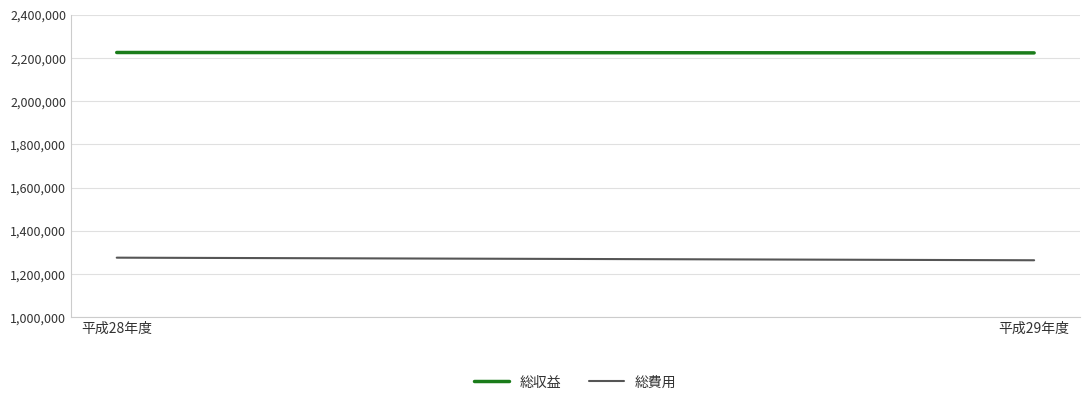

Reading left to right, transcribe all the data shown in this chart.

総収益: 平成28年度=2225685	平成29年度=2223848
総費用: 平成28年度=1275879	平成29年度=1263895